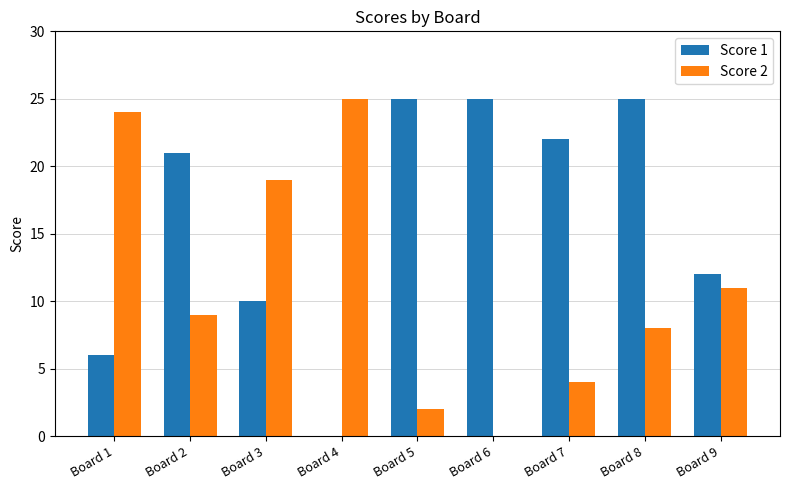

What is the maximum value shown in the chart?

25